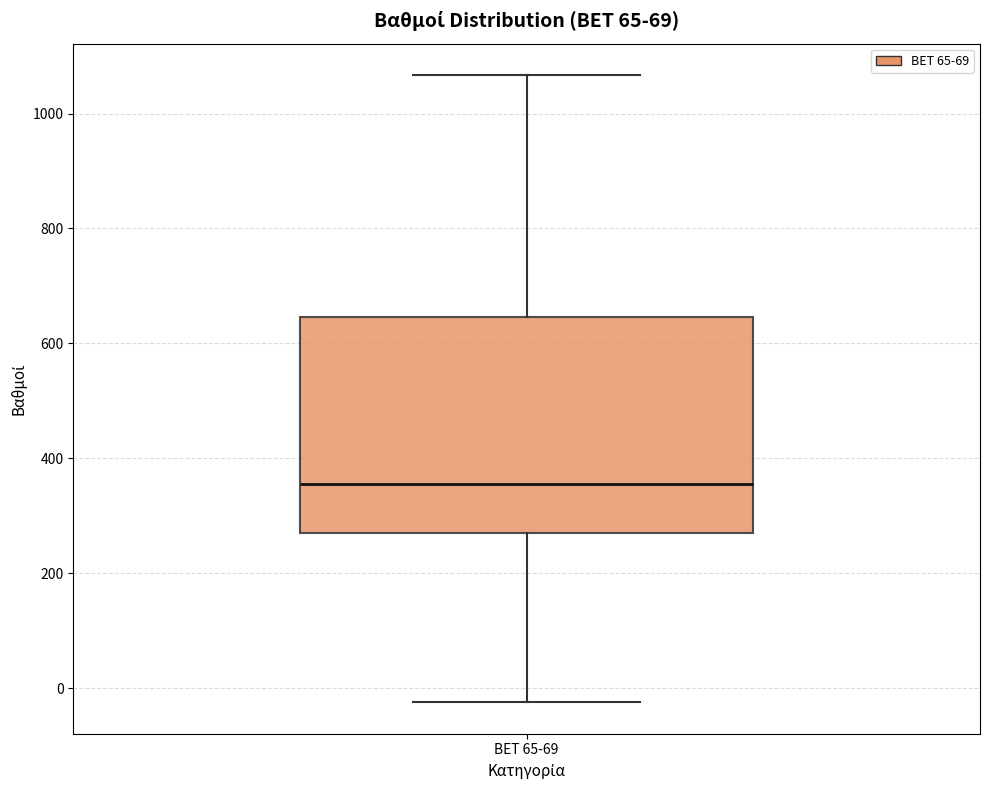

Read this box plot against the y-axis: the position of the median line, the range covered by the box, and the ends of both whiskers. The values are not printed on the chart, so give them approximately, as read against the axis.

median 360, box 280 to 640, whiskers -20 to 1060